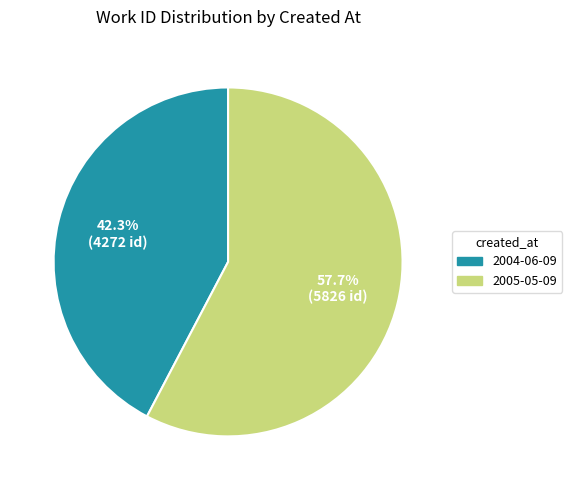

How many slices are in this pie chart?

2